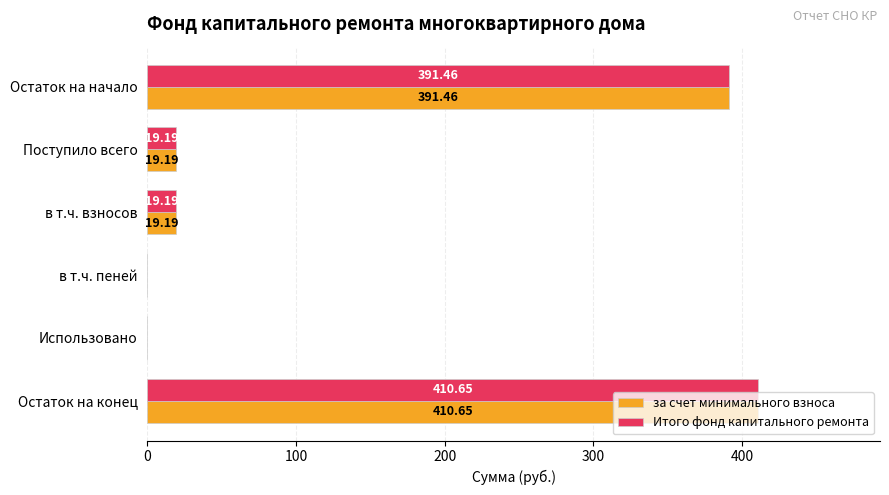

What is the sum of the за счет минимального взноса values at в т.ч. пеней and Остаток на начало?

391.5